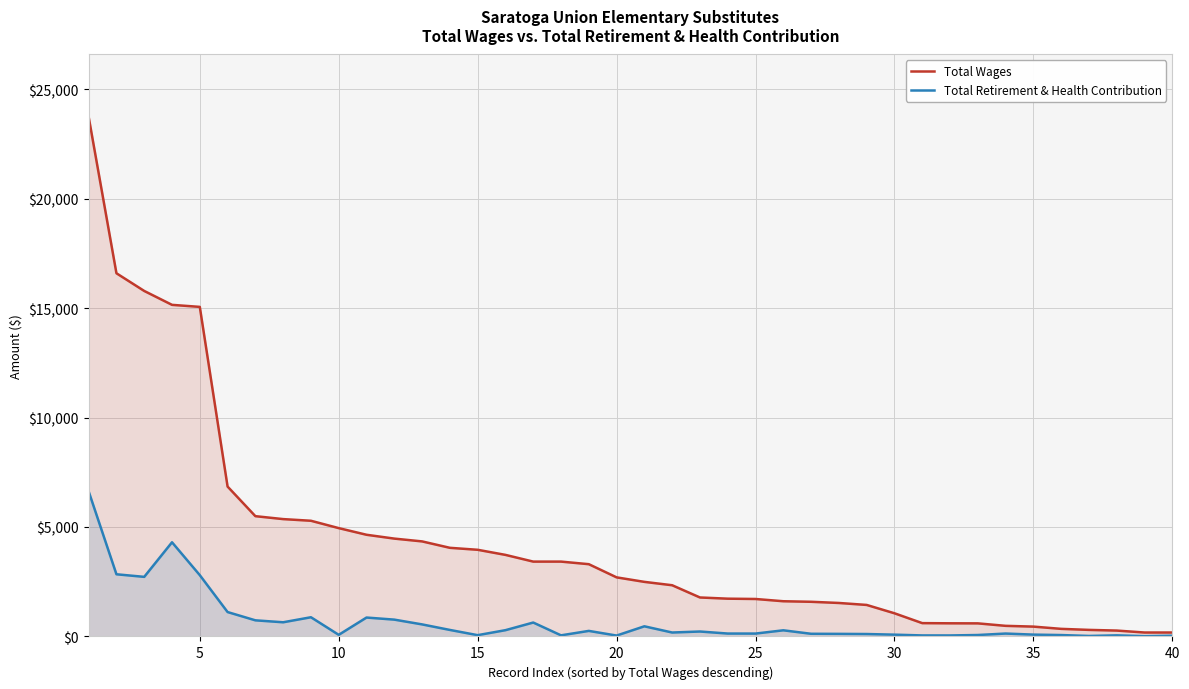

What is the greatest value displayed?

23741